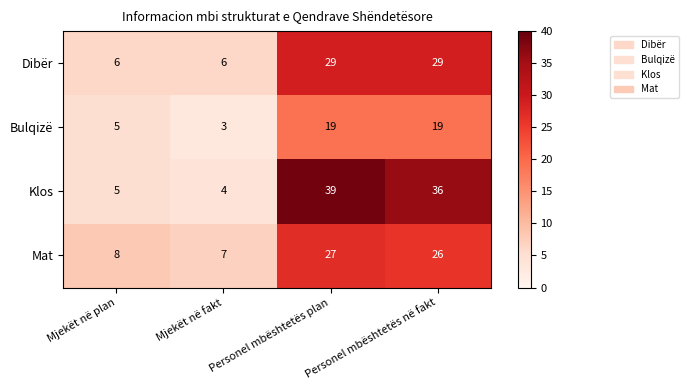

At which category is the sum across all series the highest?

Personel mbështetës plan